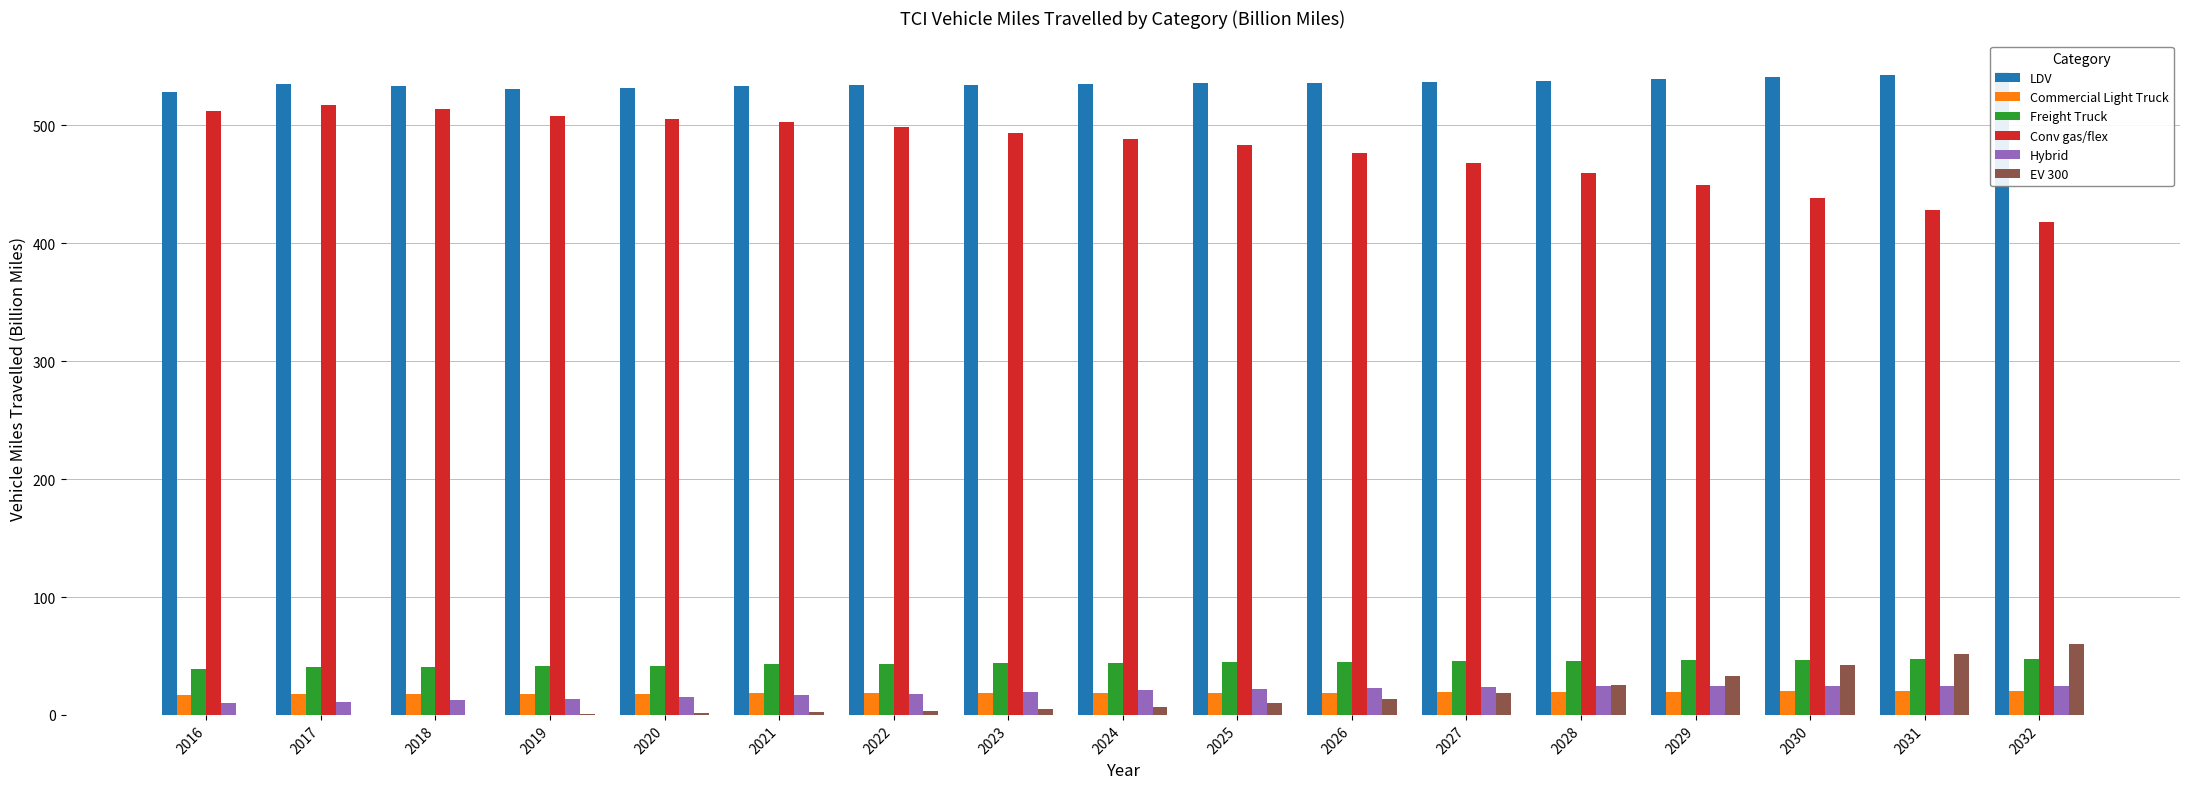

What is the sum of all Freight Truck values?

746.3